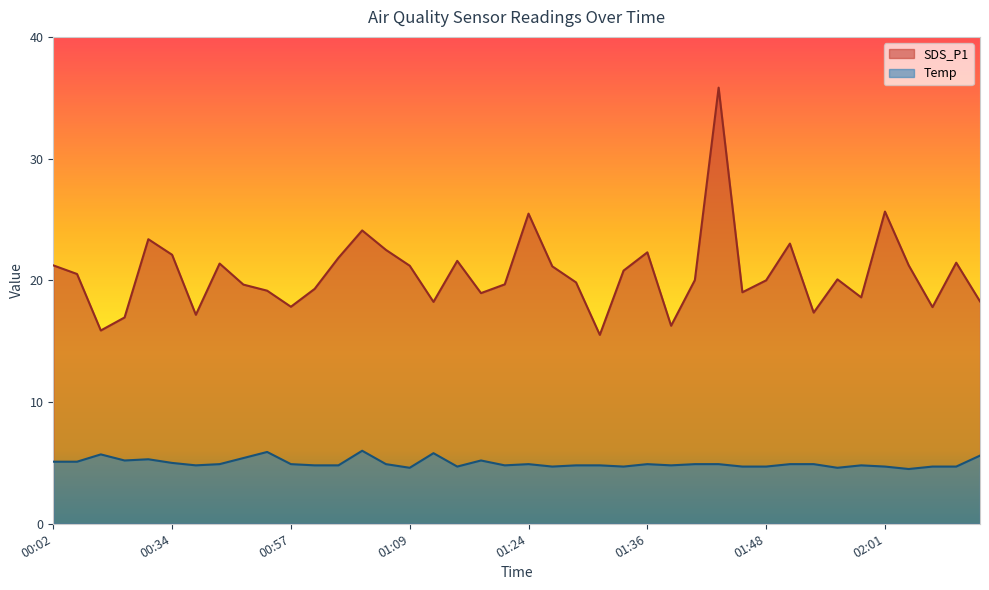

True or false: Temp has a value of 2.3 at 01:24.

False